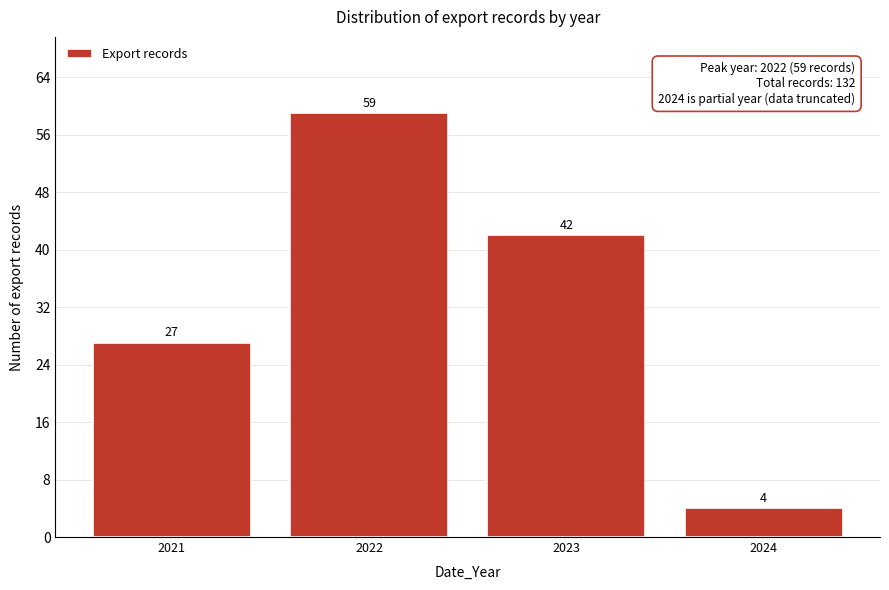

Reading right to left, extract all data points from this chart.

2024=4	2023=42	2022=59	2021=27